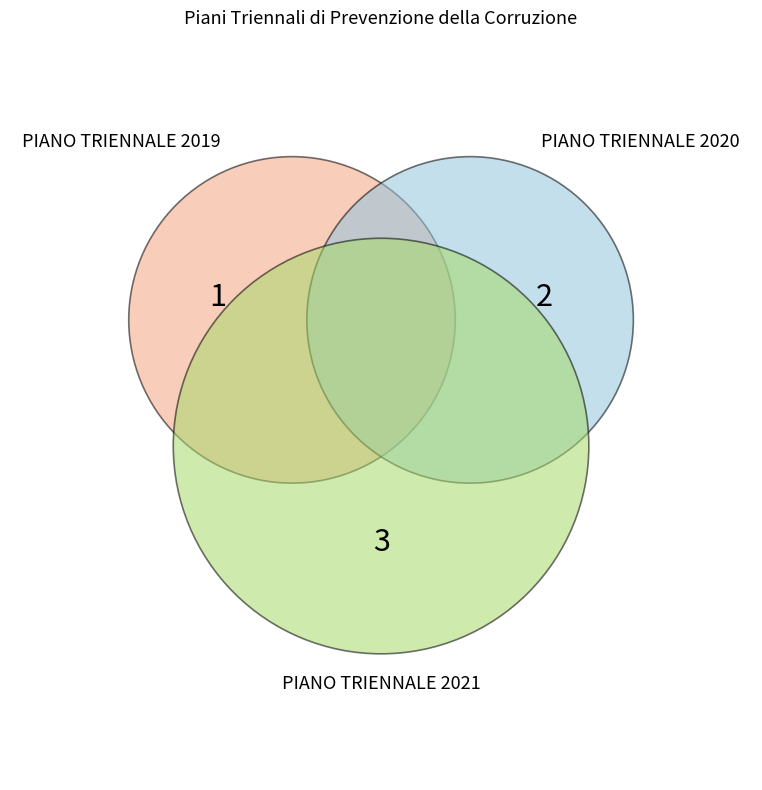

Count the number of slices in the pie.

3